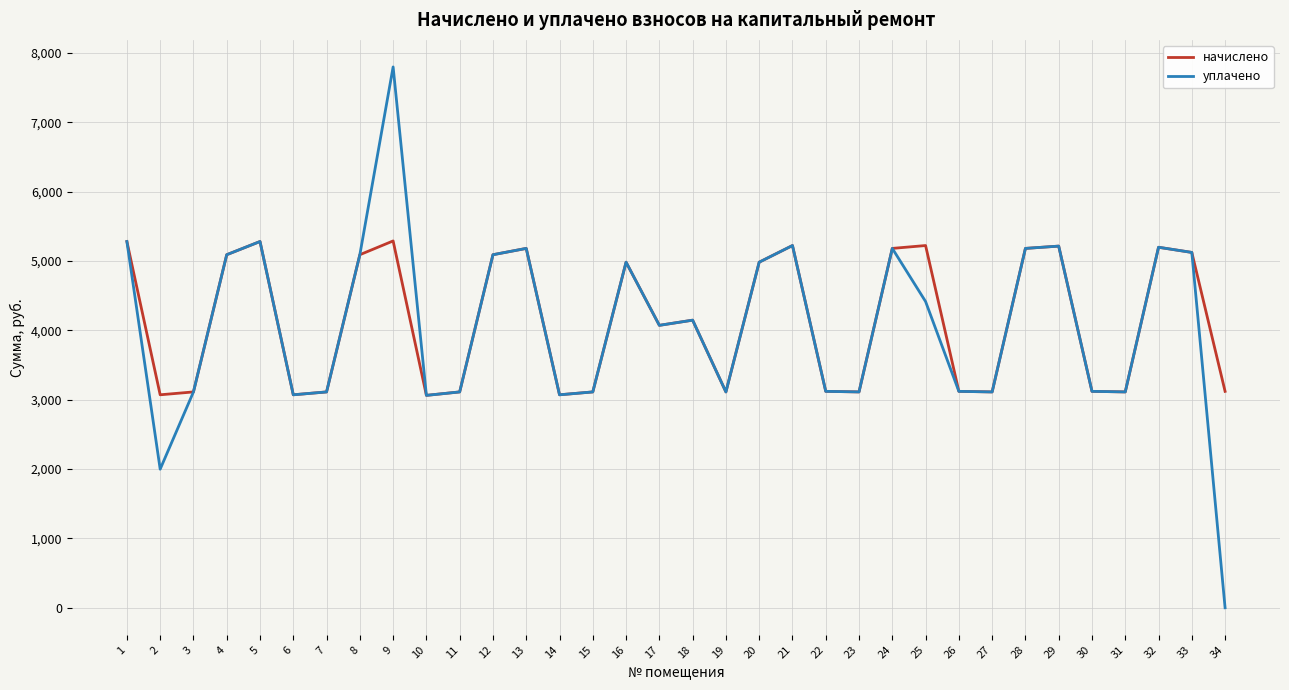

Is it true that уплачено equals 1678.2 at 26?

False